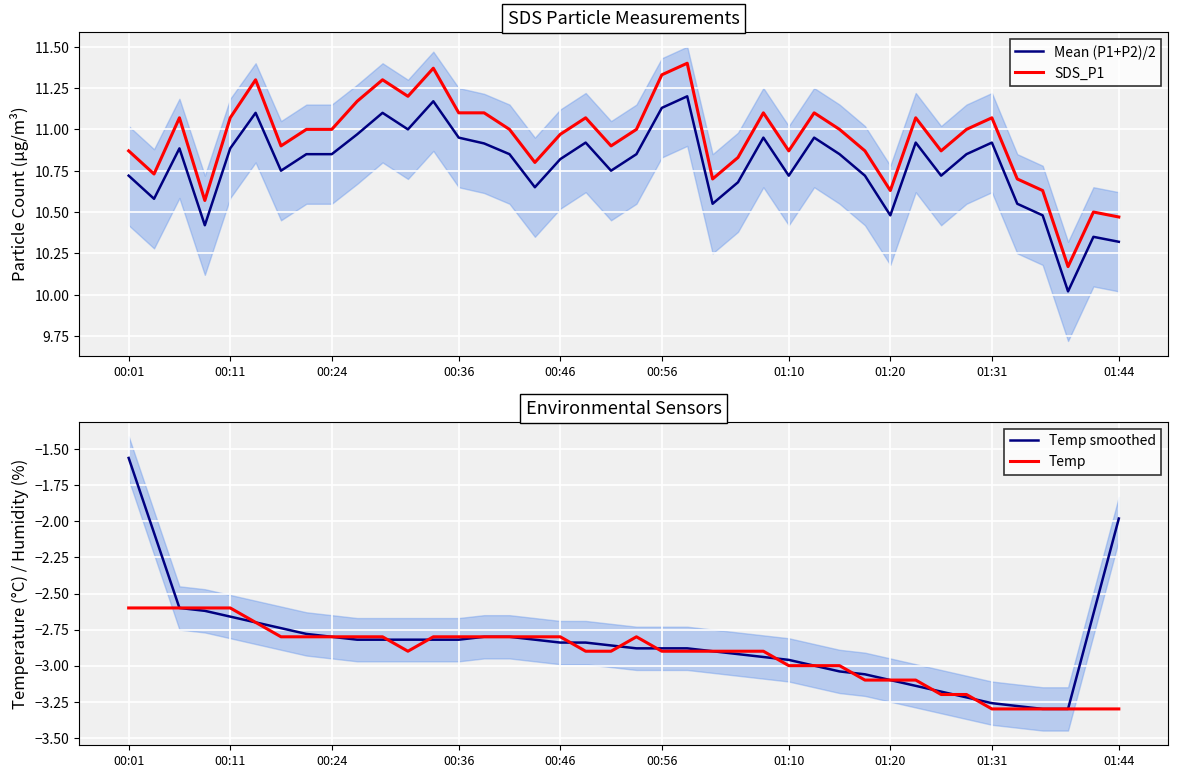

Which category has the highest value in the Temp series?

00:01